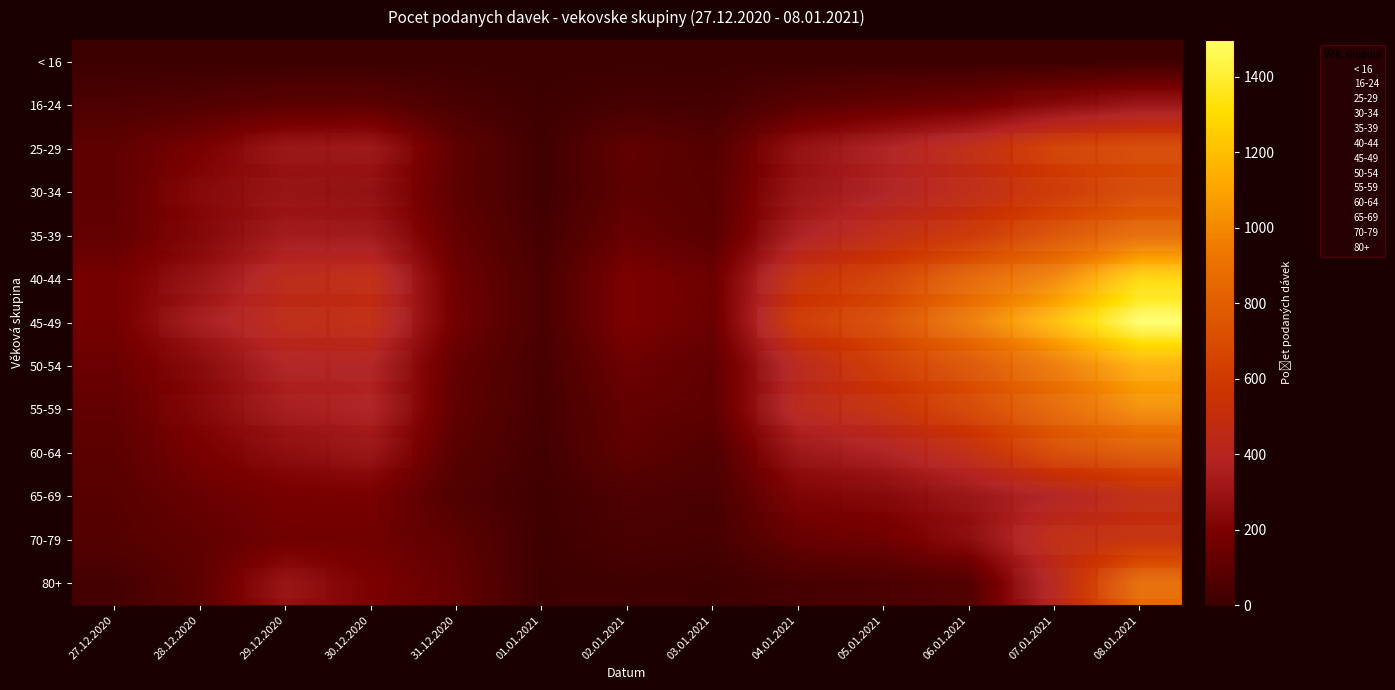

Is it true that row_5 equals 980 at 07.01.2021?

True